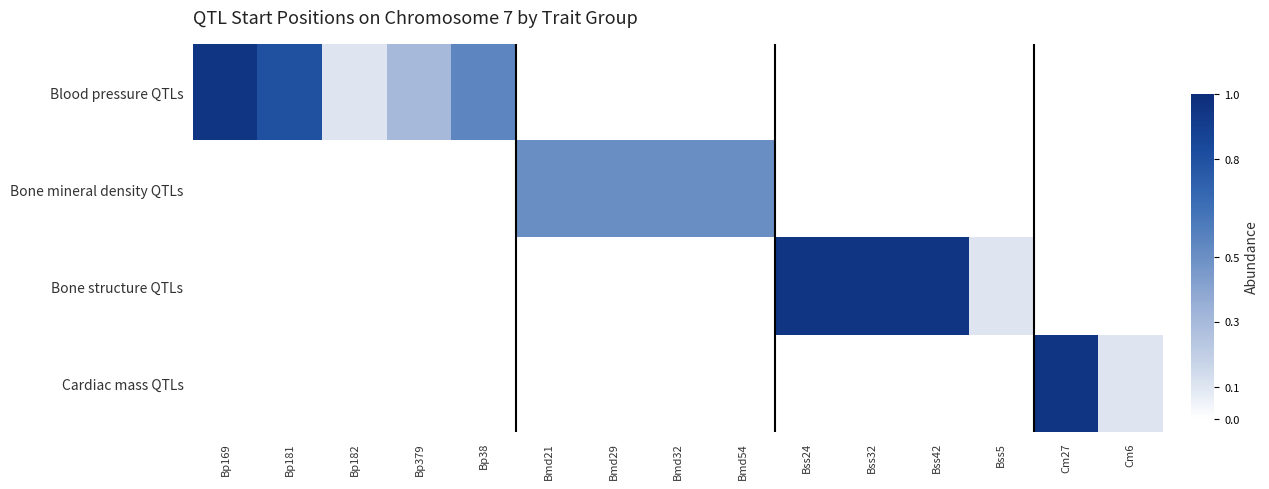

Which label corresponds to the largest value in the chart?

Bp169